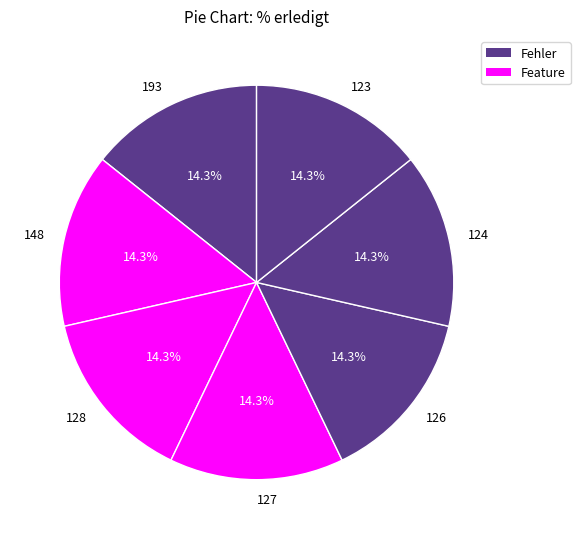

Approximately how many times larger is the value at 193 compared to 127?

1.0